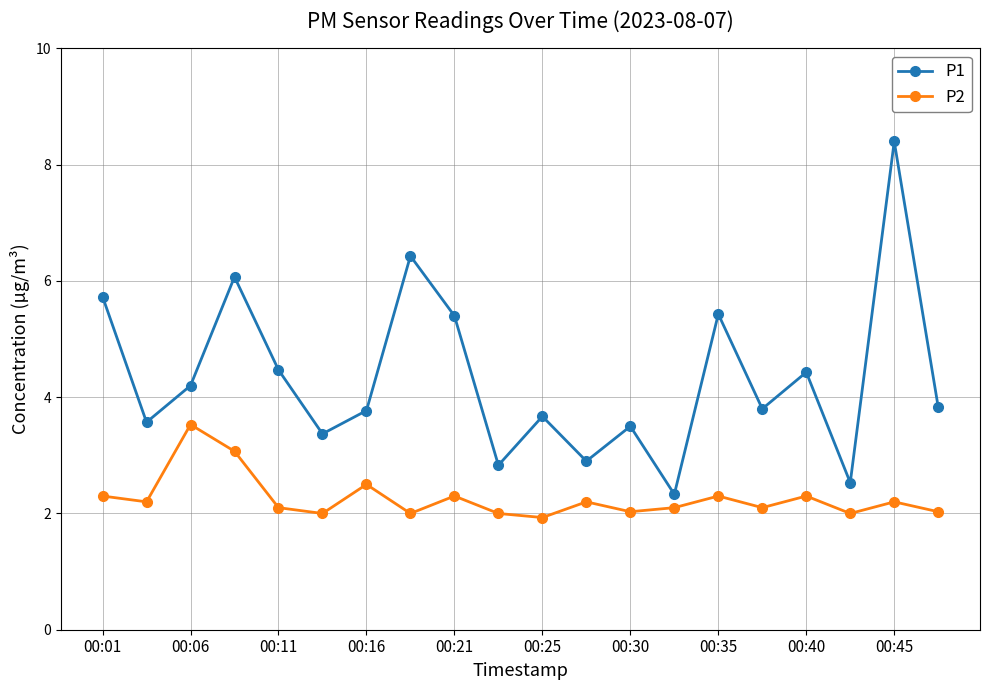

How many interior local peaks does the P1 series have?

7